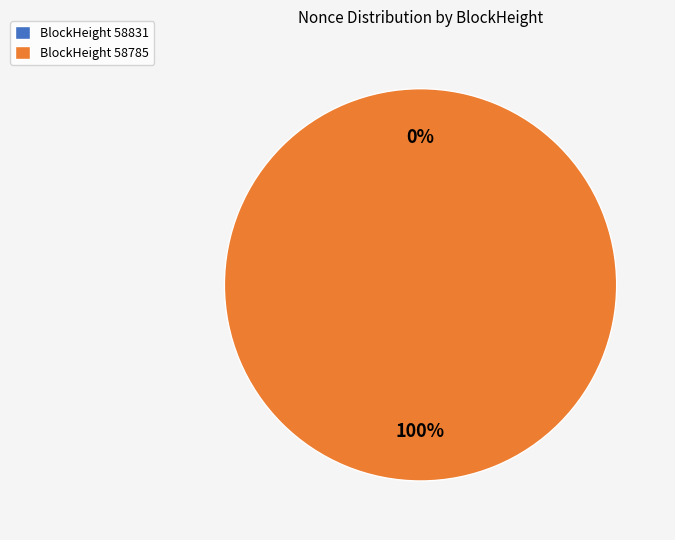

What is the total percentage of 58785 and 58831?

100.0%